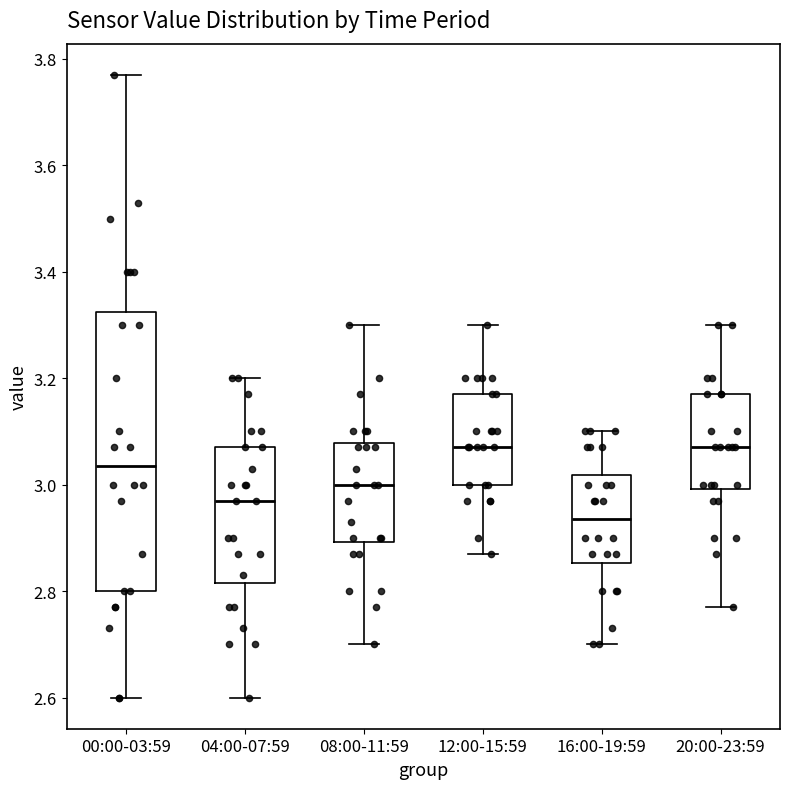

Reading left to right, read every box against the y-axis: the position of its median line, the range the box covers, and the ends of its whiskers. The values are not printed on the chart, so give them approximately, as read against the axis.

00:00-03:59: median 3.04, box 2.80 to 3.32, whiskers 2.60 to 3.78
04:00-07:59: median 2.98, box 2.82 to 3.08, whiskers 2.60 to 3.20
08:00-11:59: median 3.00, box 2.90 to 3.08, whiskers 2.70 to 3.30
12:00-15:59: median 3.08, box 3.00 to 3.18, whiskers 2.88 to 3.30
16:00-19:59: median 2.94, box 2.86 to 3.02, whiskers 2.70 to 3.10
20:00-23:59: median 3.08, box 3.00 to 3.18, whiskers 2.78 to 3.30